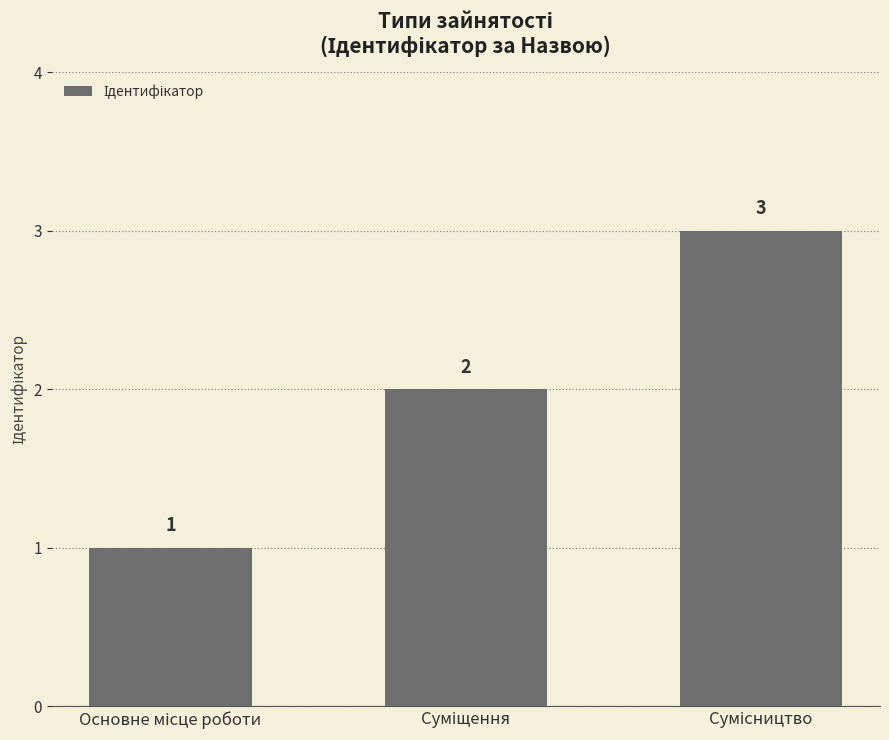

Count the values in the range 1 to 3.

3